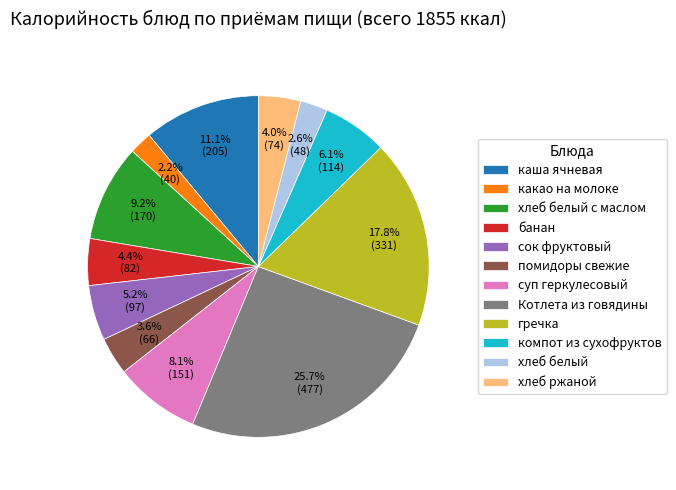

Does сок фруктовый represent more than half of the total?

No